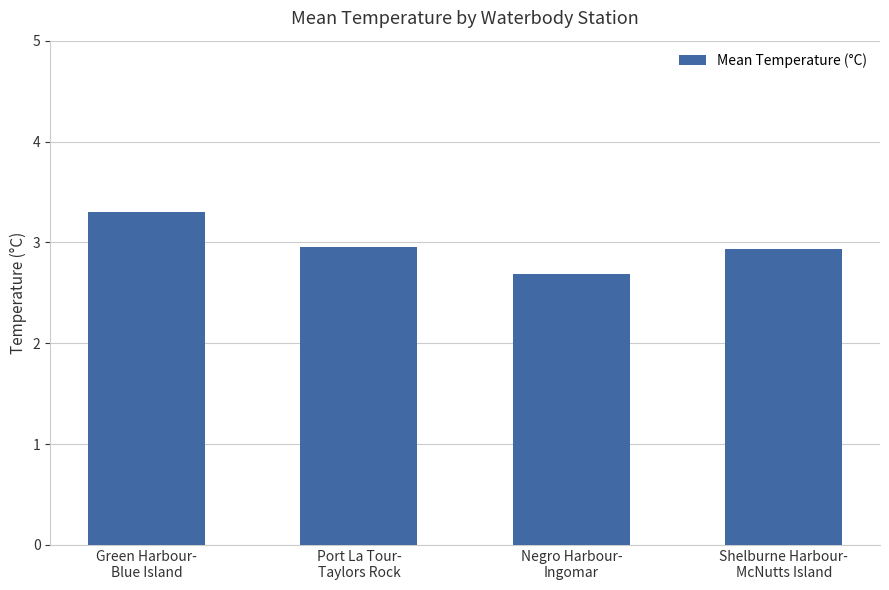

What is the value of the 2nd bar from the left?

3.0